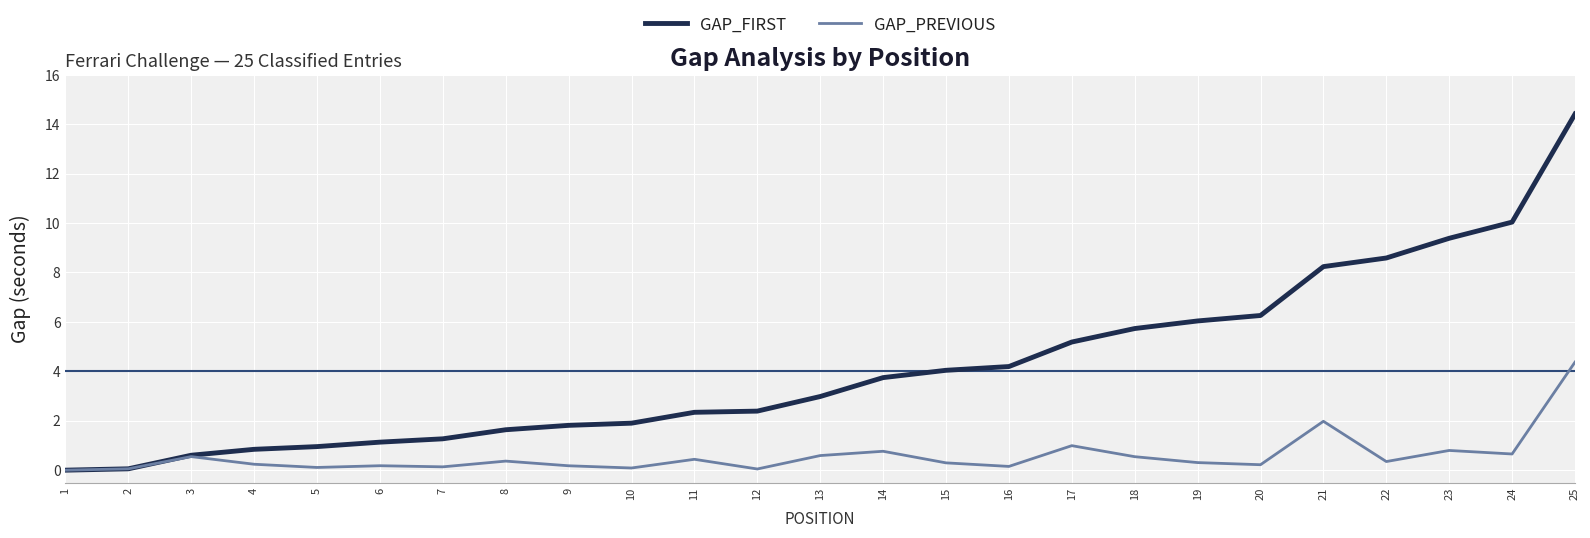

What is the maximum value shown in the chart?

14.4